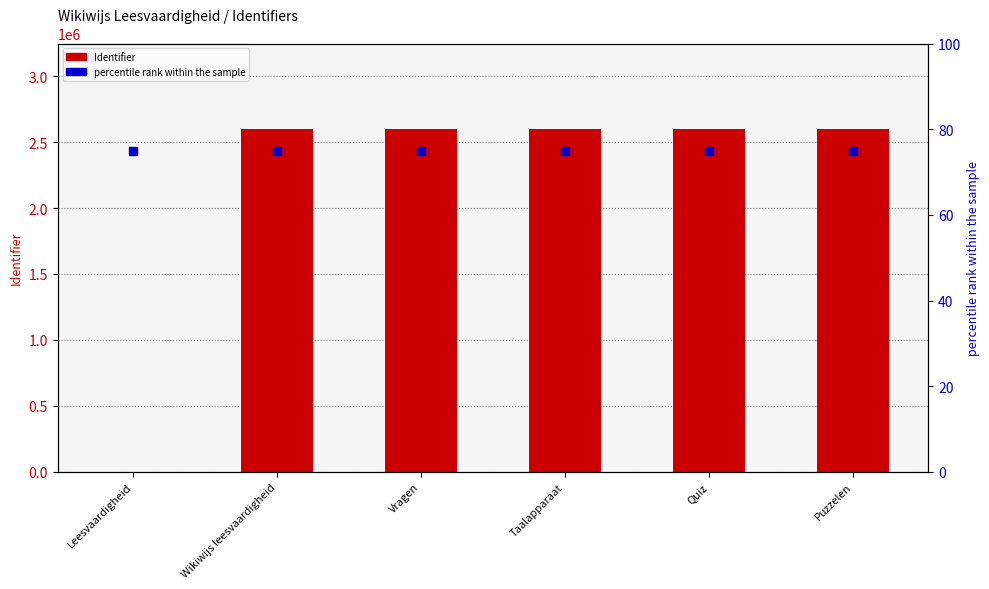

What is the total value across all series at Vragen?

2597751